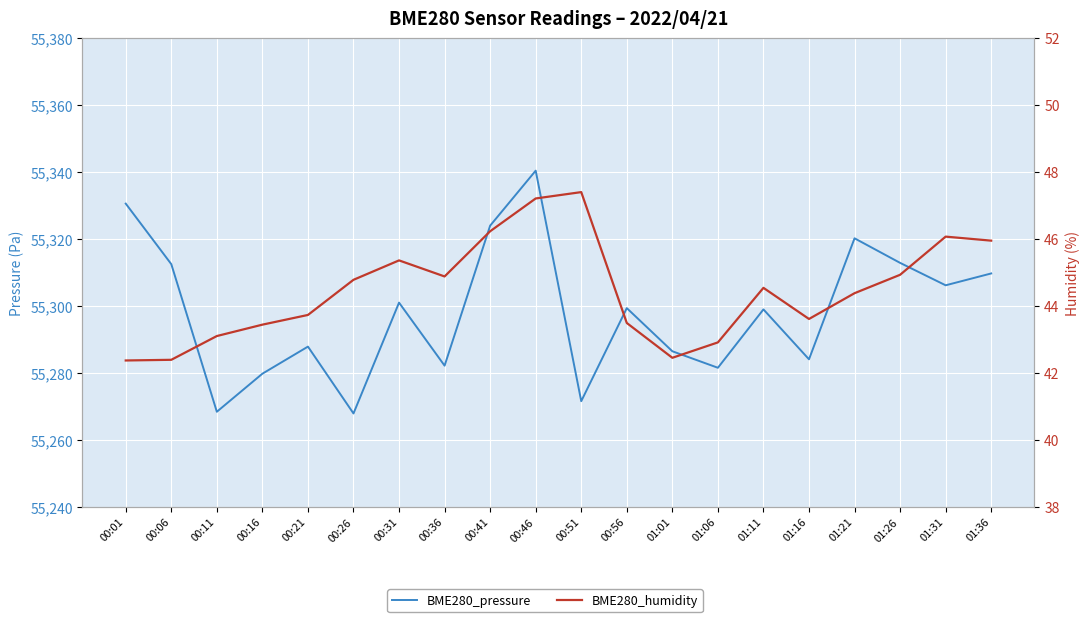

Between 00:21 and 01:16, which series saw the biggest shift?

BME280_pressure